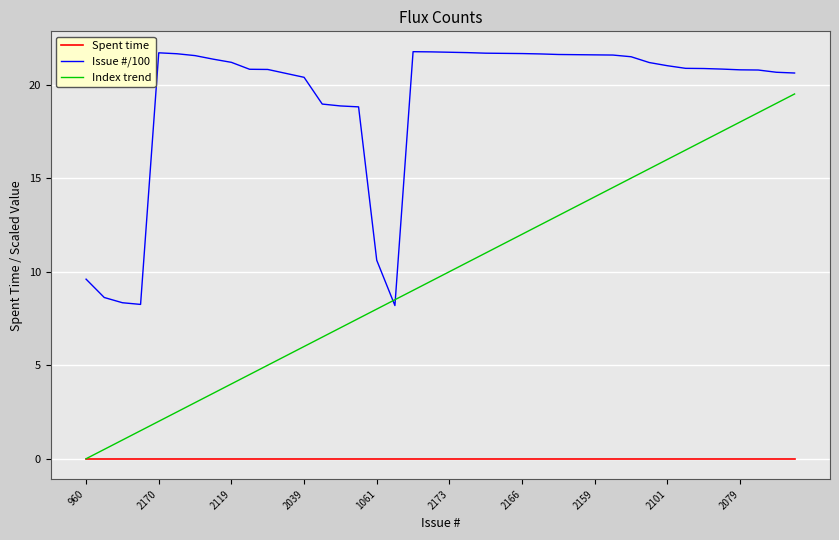

True or false: Index trend and Issue #/100 intersect in this chart.

True